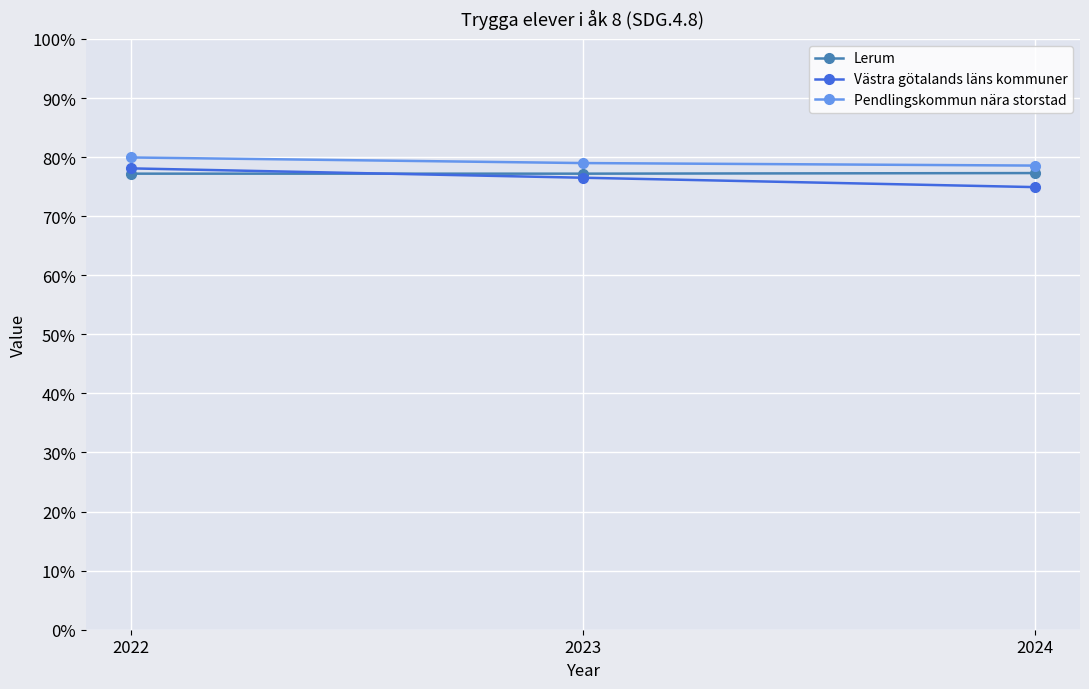

True or false: Västra götalands läns kommuner has a value of 120.4 at 2022.

False